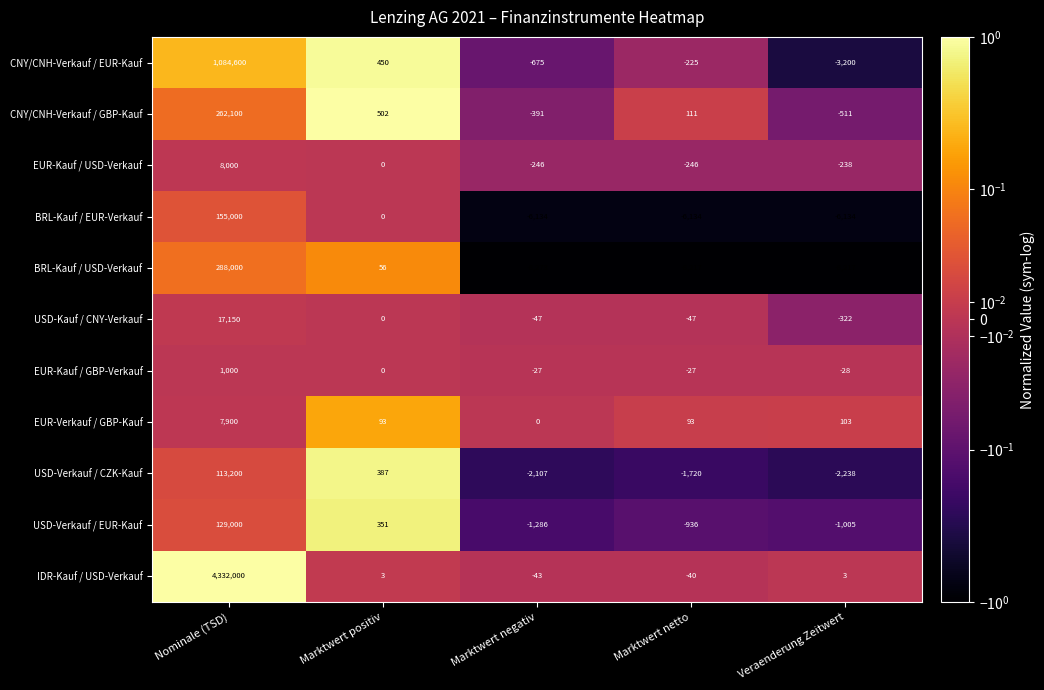

At which category is the sum across all series the highest?

Nominale (TSD)